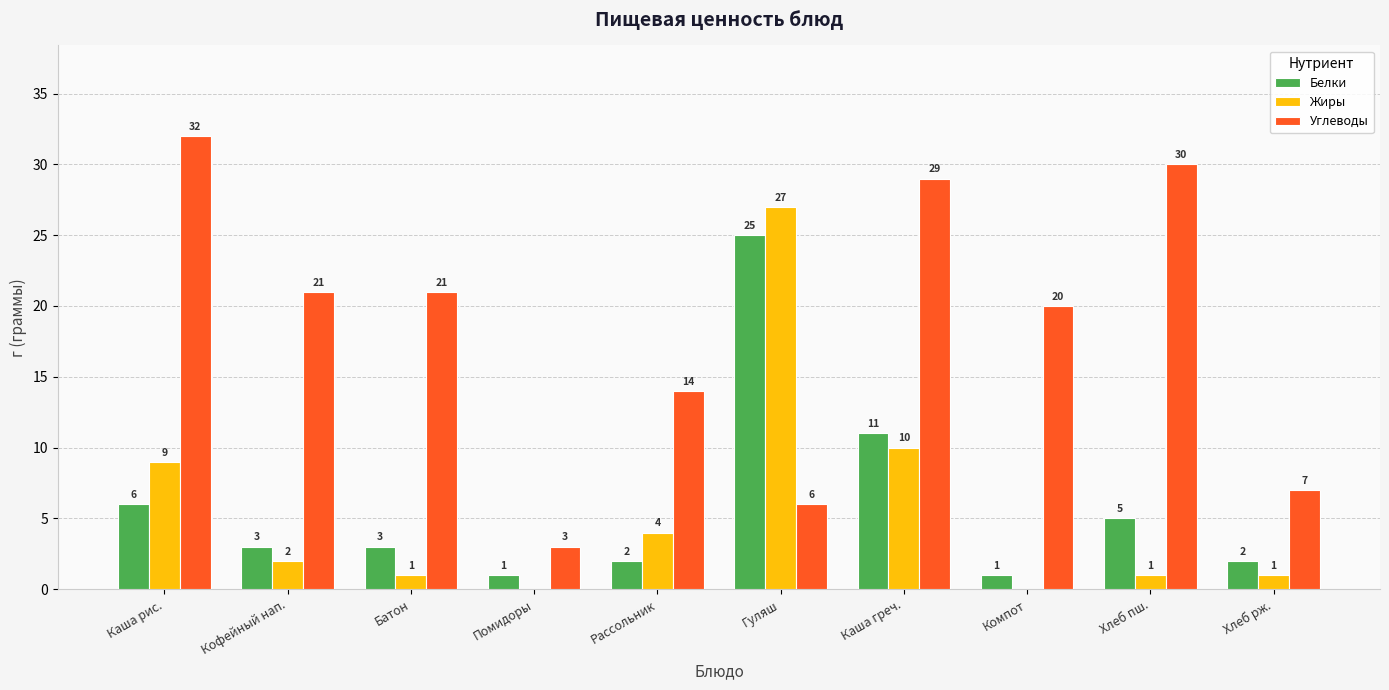

What is the maximum value shown in the chart?

32